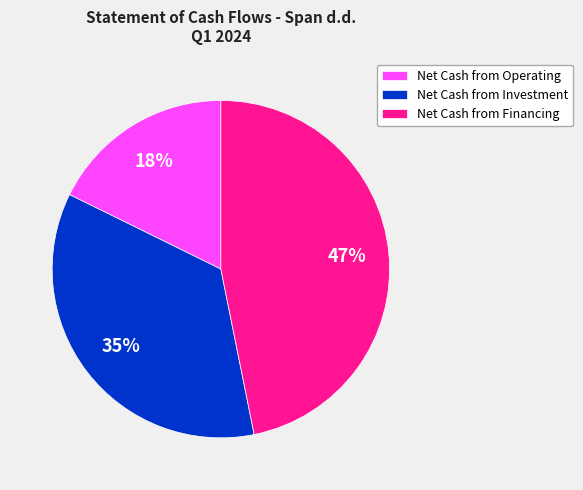

Rank the categories by value from lowest to highest.

Net Cash from Operating, Net Cash from Investment, Net Cash from Financing